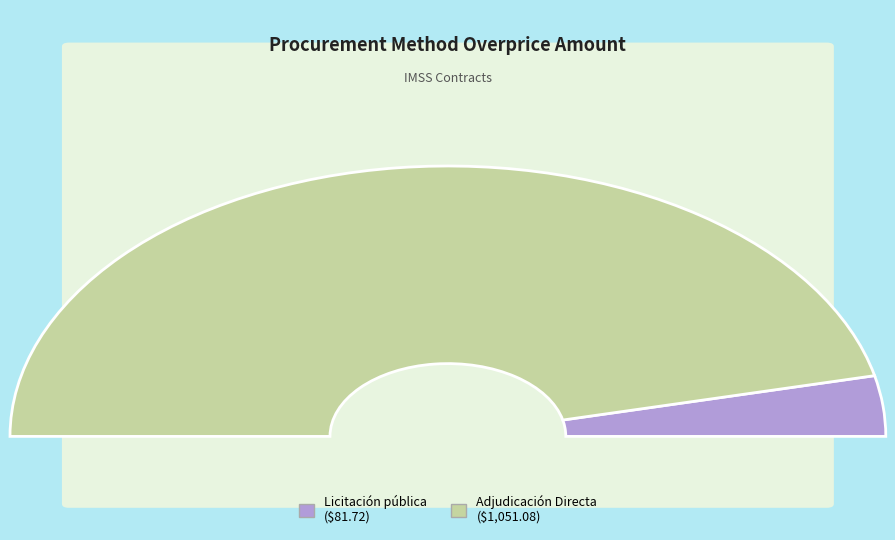

True or false: Adjudicación Directa accounts for 99% of the total.

False